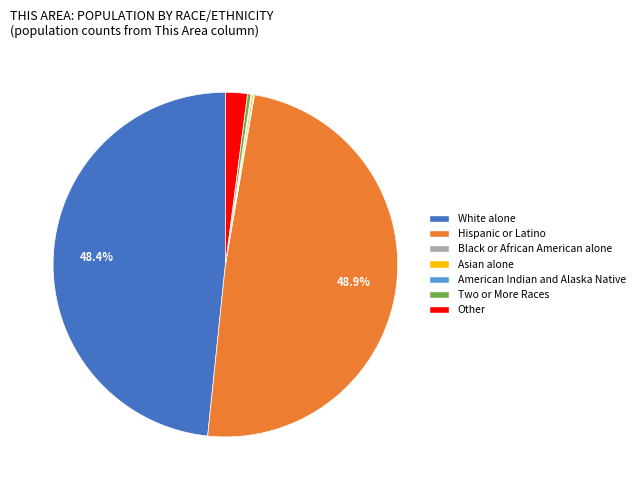

To the nearest percent, what percentage of the pie is Other?

2%